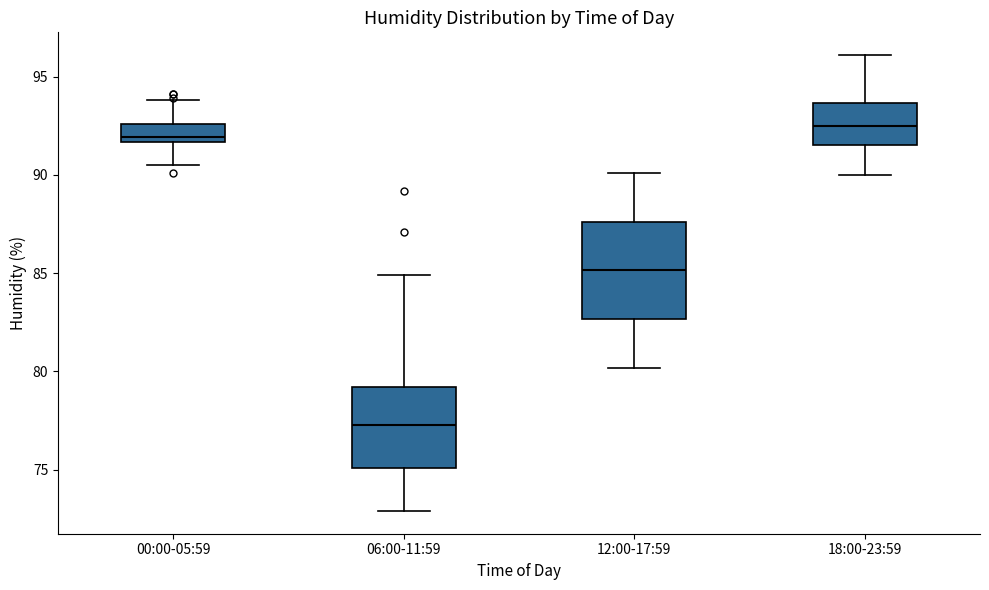

Where does the upper whisker of the box for 18:00-23:59 end on the y-axis? The values are not printed on the chart, so give them approximately, as read against the axis.

96.0